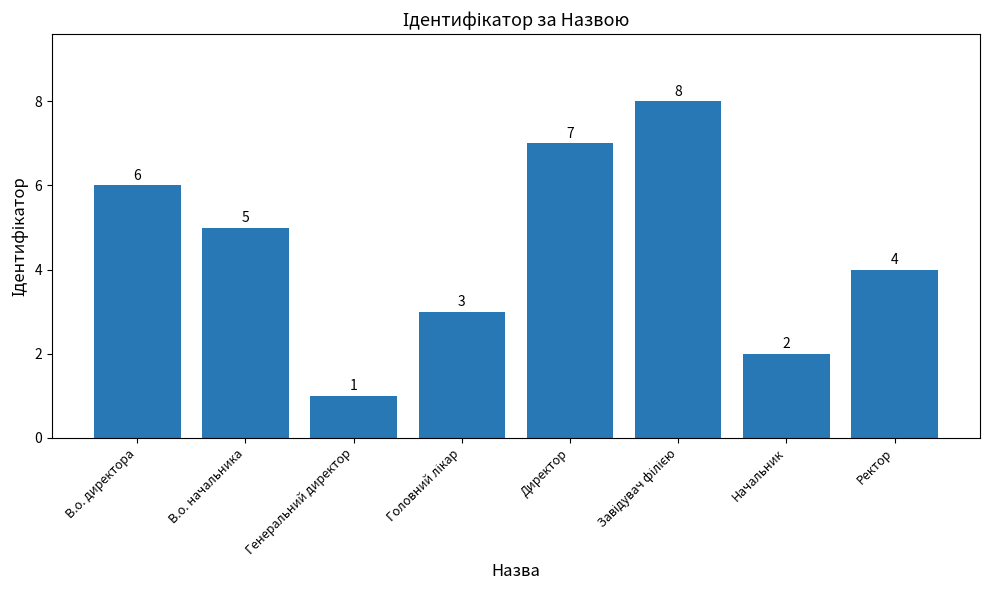

Which label corresponds to the smallest value in the chart?

Генеральний директор